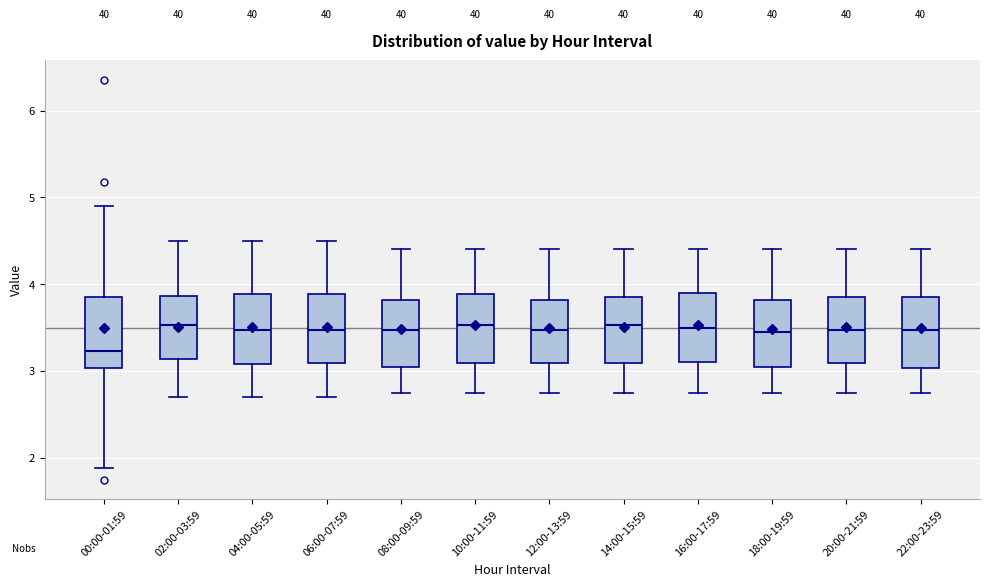

Where is the lower edge of the box for 18:00-19:59 on the y-axis? The values are not printed on the chart, so give them approximately, as read against the axis.

3.1